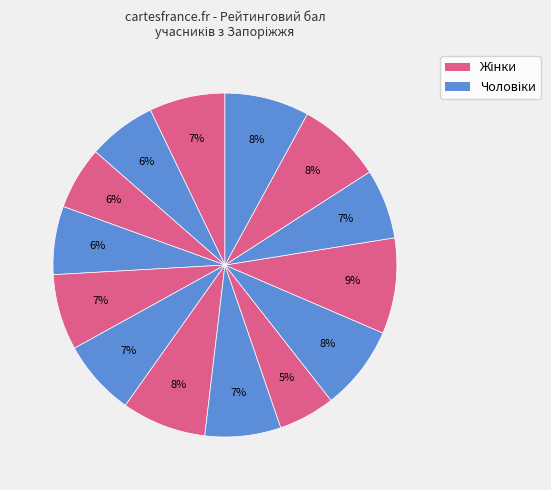

How many segments does this pie chart have?

14